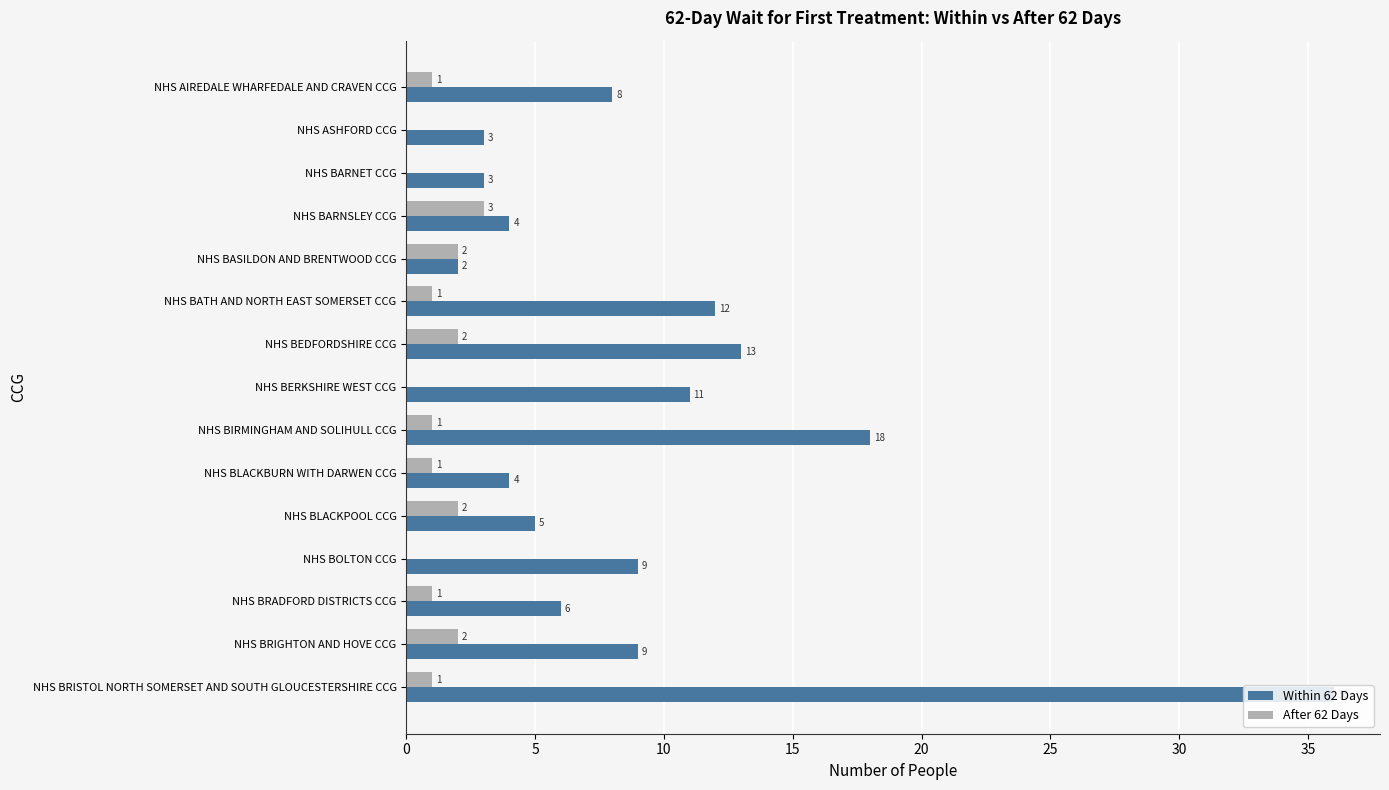

What value does the Within 62 Days series have at NHS ASHFORD CCG, to the nearest 5?

5